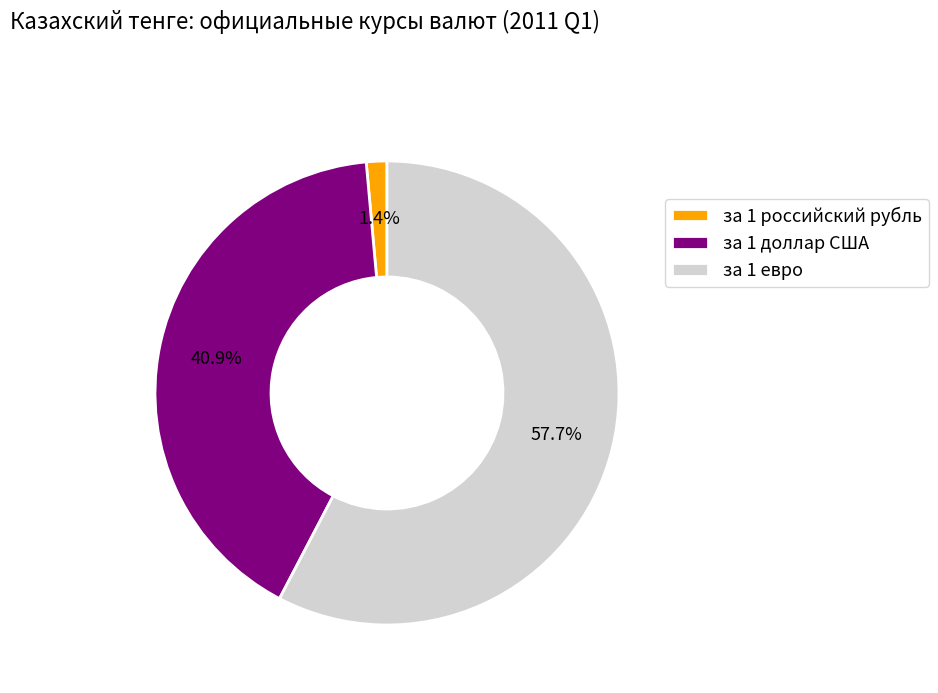

Between за 1 доллар США and за 1 евро, which is larger?

за 1 евро